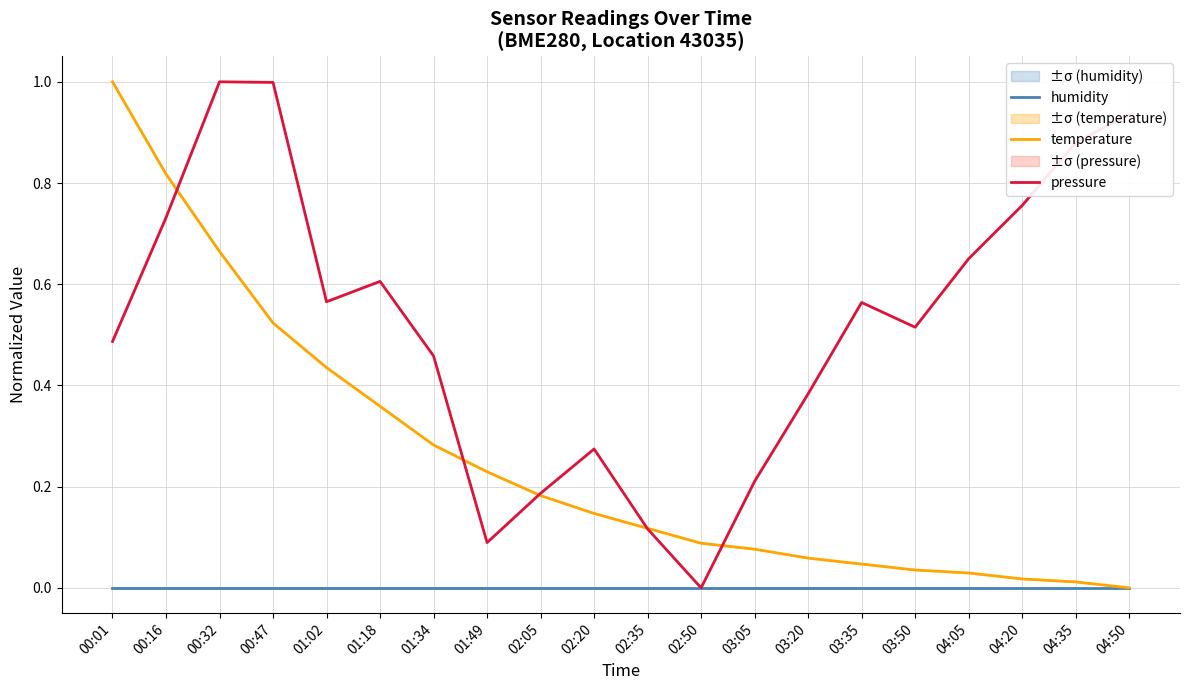

What is the label of the 14th point from the right?

01:34